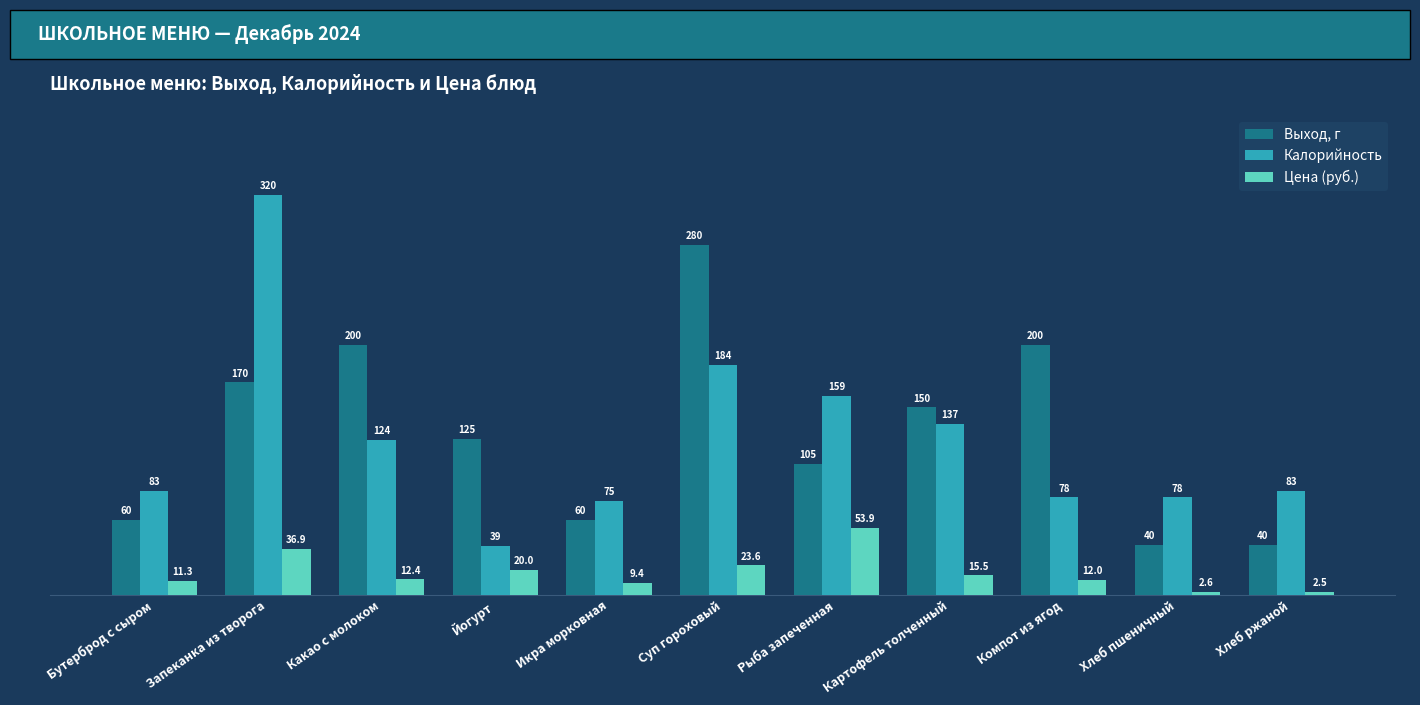

Read the Калорийность value at Бутерброд с сыром.

83.0